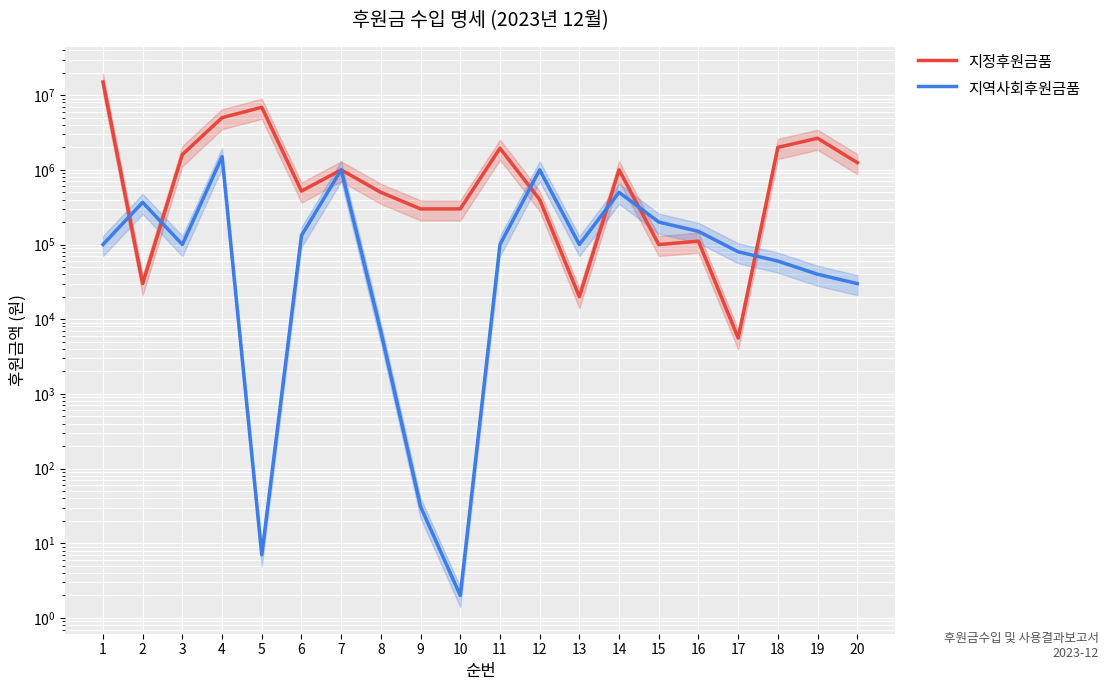

List the series in order of their overall mean, highest first.

지정후원금품, 지역사회후원금품